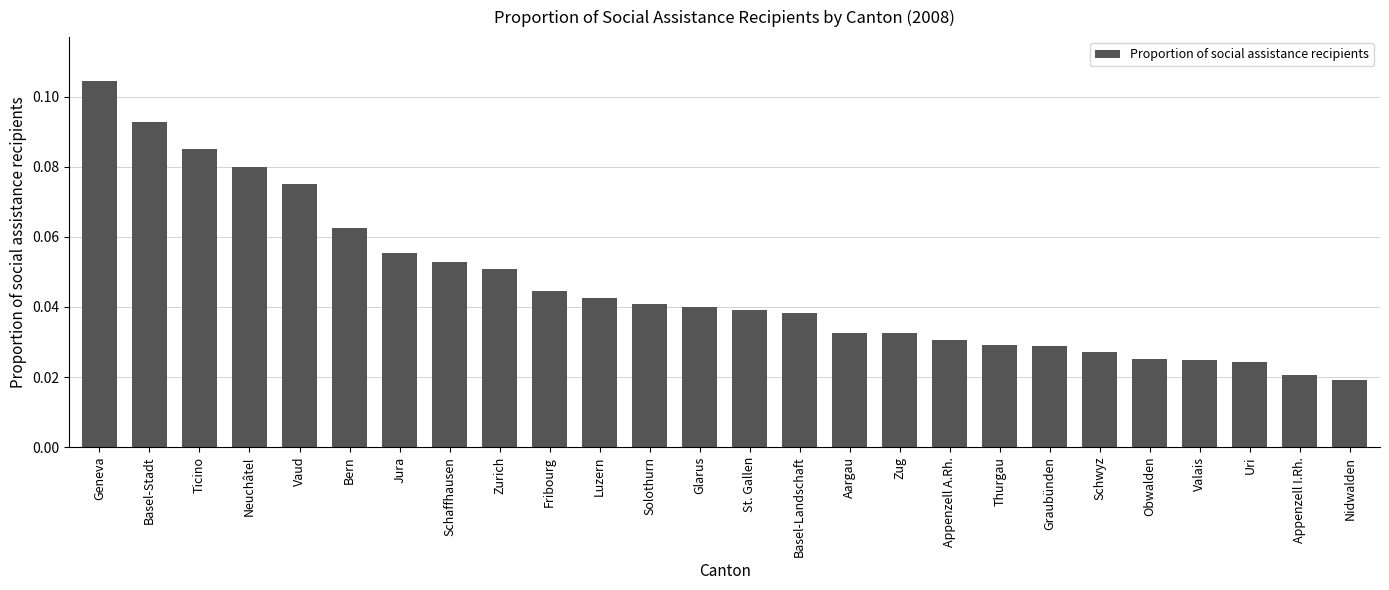

What is the label of the 2nd bar from the right?

Appenzell I.Rh.